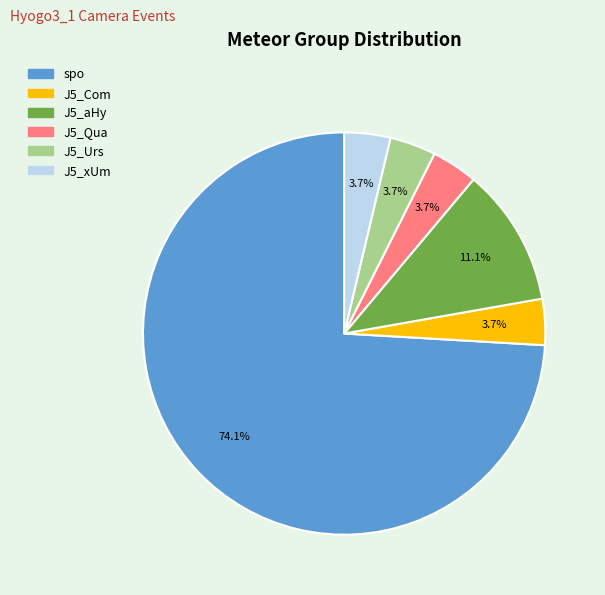

Is it true that J5_aHy is 11% of the pie?

True